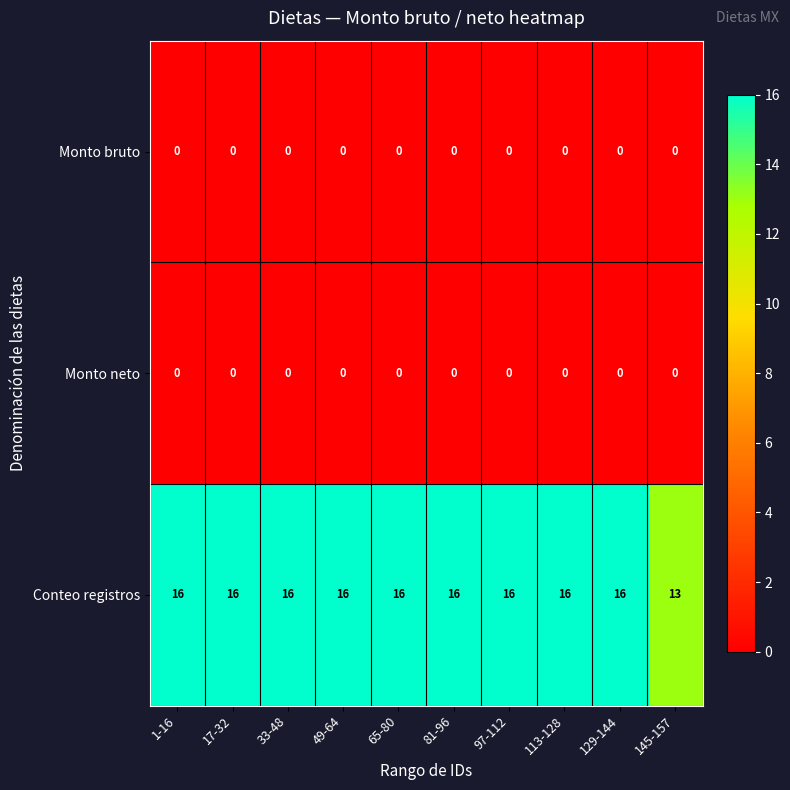

The Monto neto series shows 0 at 145-157. True or false?

True